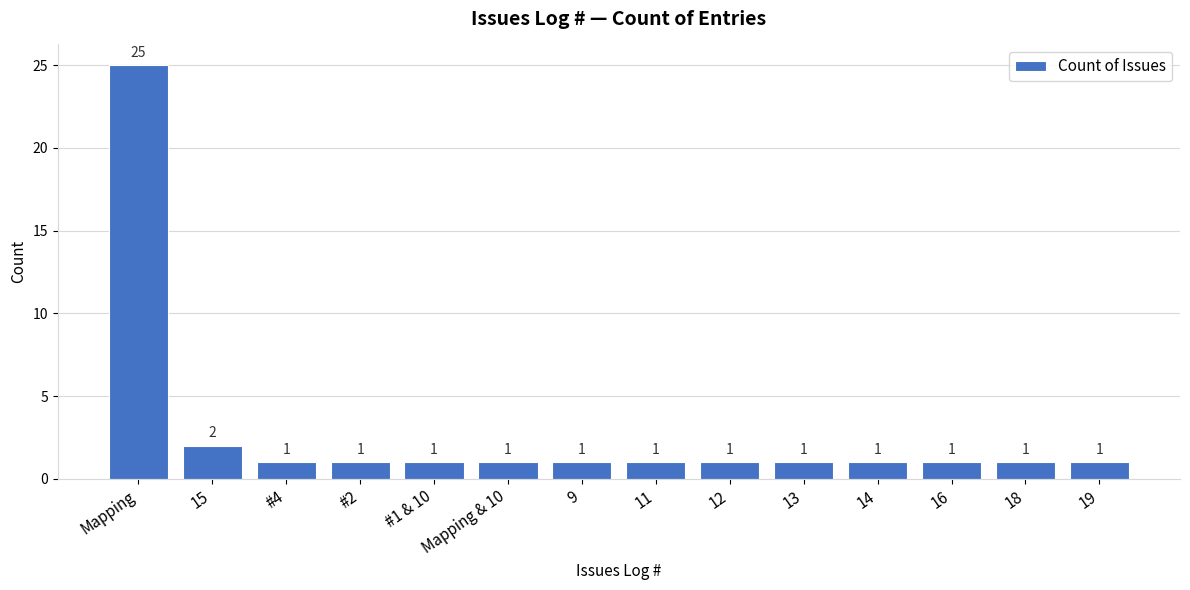

How many data points does each series have?

14